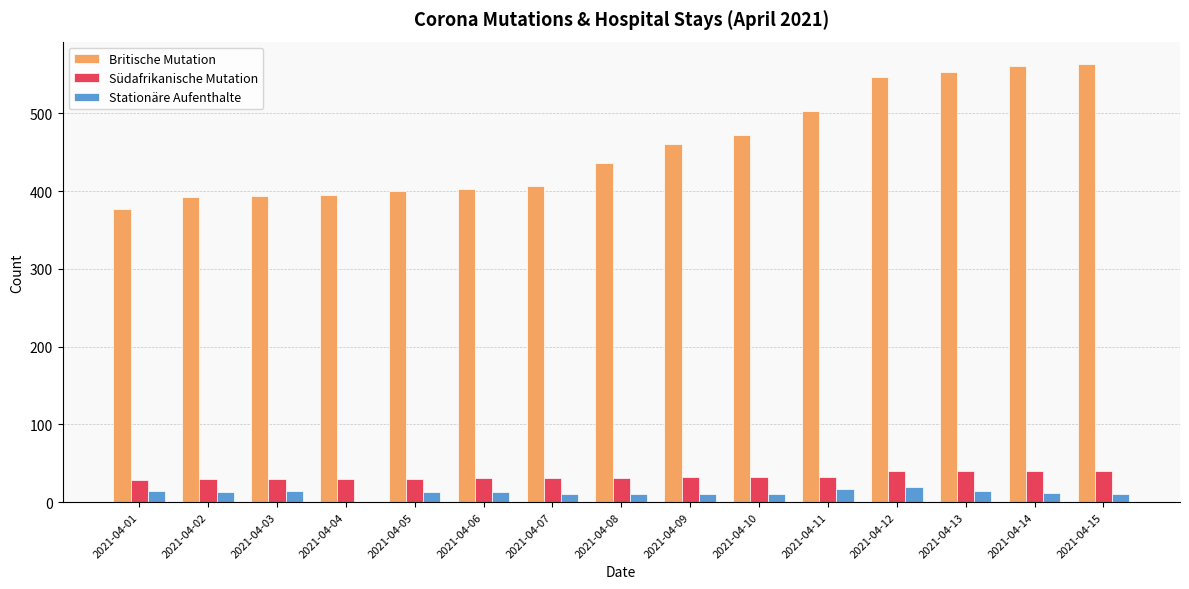

Which series has the largest total across all categories?

Britische Mutation